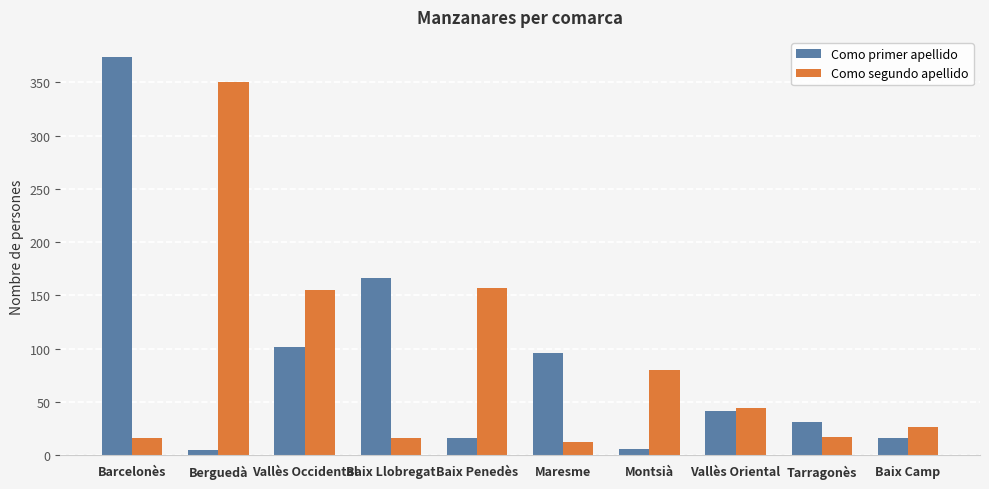

How many groups of bars are there?

10